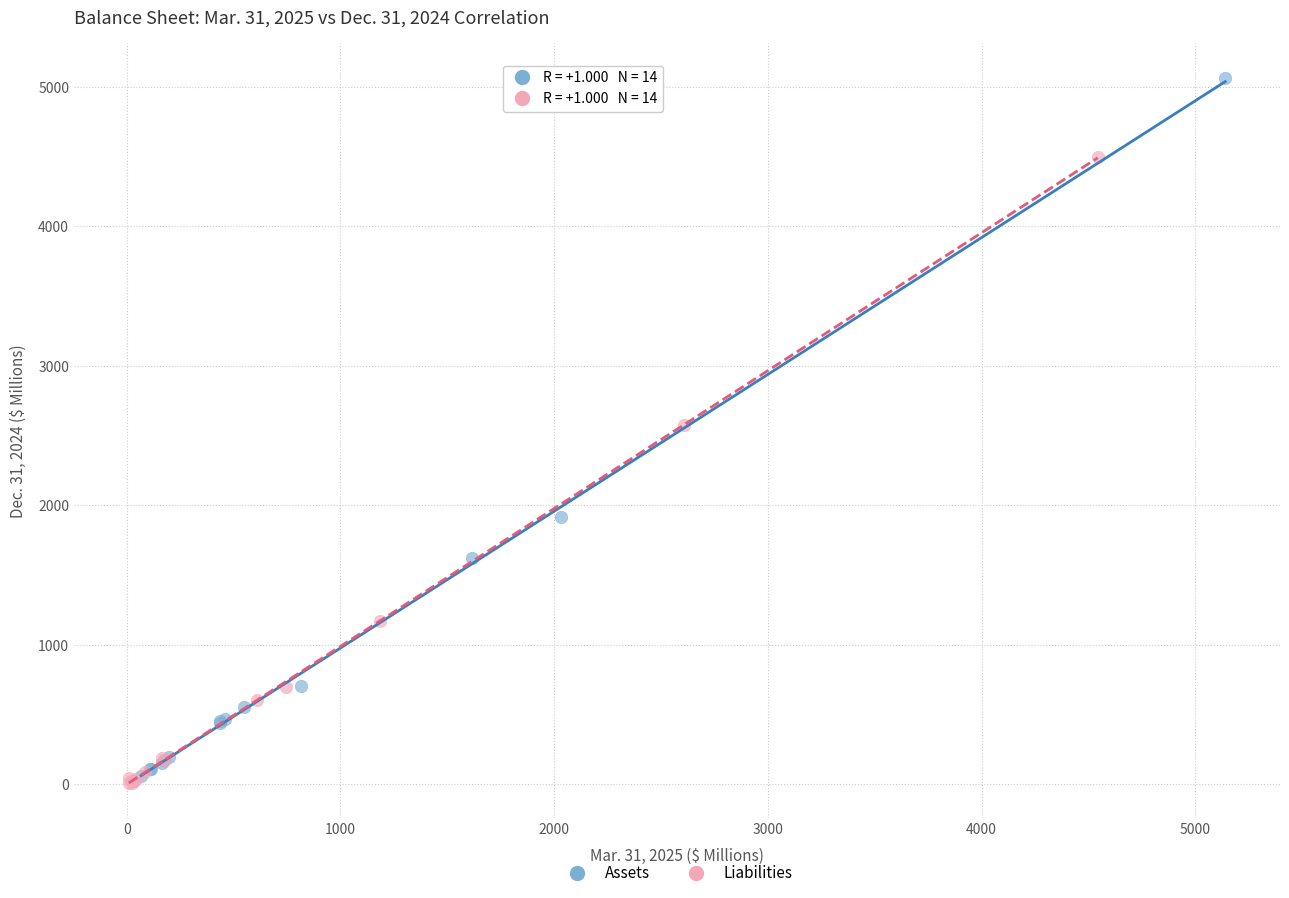

Which series has the widest spread of Y values?

Assets